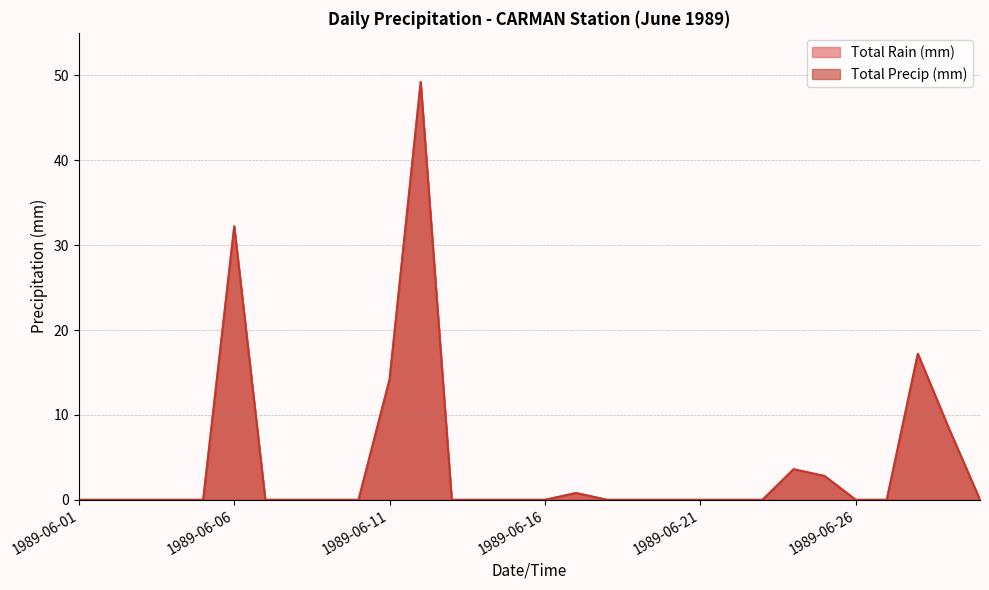

Is it true that Total Rain (mm) equals 27.4 at 1989-06-02?

False